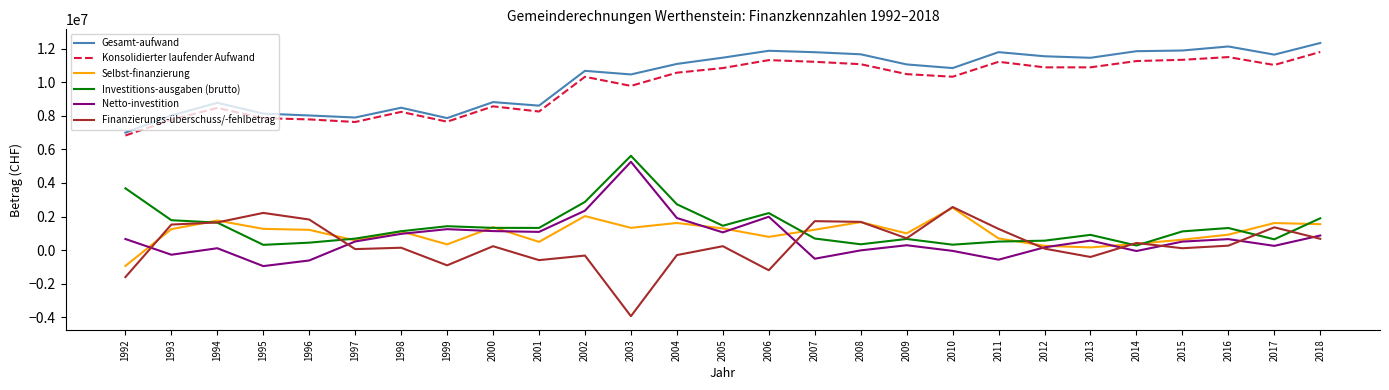

What is the minimum value shown in the chart?

-3932157